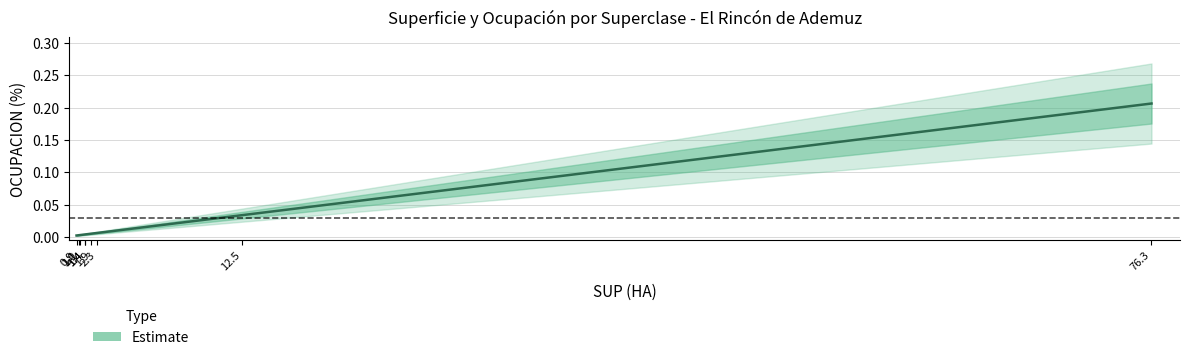

Where is the data nearest to the value 0?

0.9